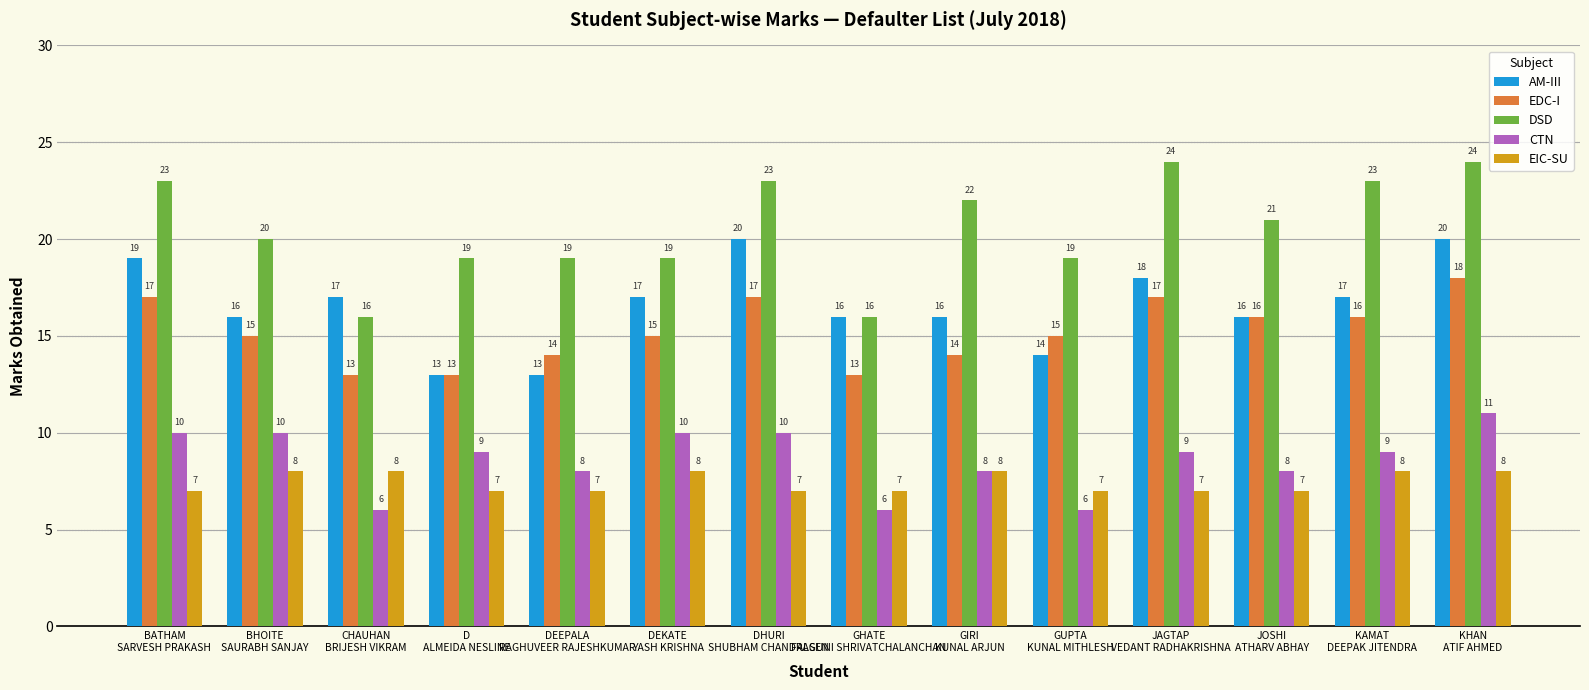

What is the total value across all series at KAMAT
DEEPAK JITENDRA?

73